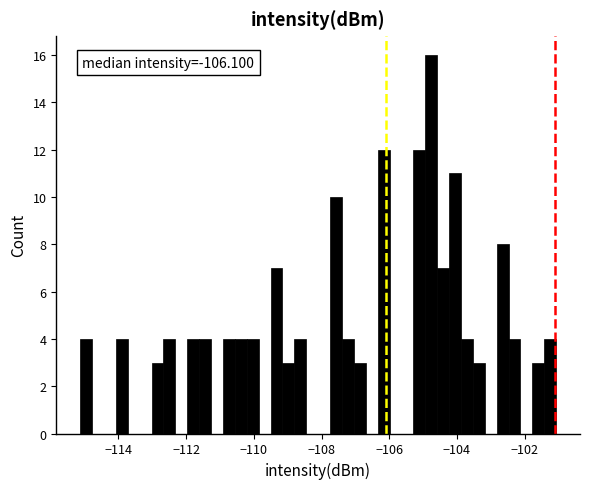

Around what value on the x-axis is the tallest bar? Give the approximate position of its centre, as read against the axis.

-104.8